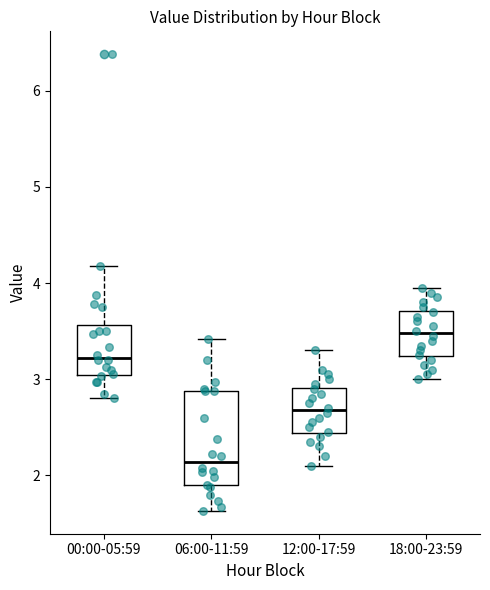

Reading left to right, read every box against the y-axis: the position of its median line, the range the box covers, and the ends of its whiskers. The values are not printed on the chart, so give them approximately, as read against the axis.

00:00-05:59: median 3.2, box 3.0 to 3.6, whiskers 2.8 to 4.2
06:00-11:59: median 2.1, box 1.9 to 2.9, whiskers 1.6 to 3.4
12:00-17:59: median 2.7, box 2.4 to 2.9, whiskers 2.1 to 3.3
18:00-23:59: median 3.5, box 3.2 to 3.7, whiskers 3.0 to 4.0